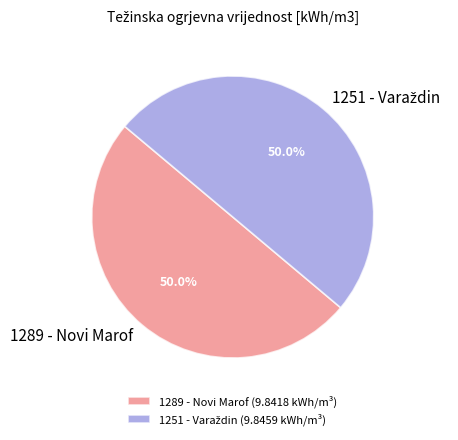

What portion of the pie excludes 1289 - Novi Marof?

50.0%